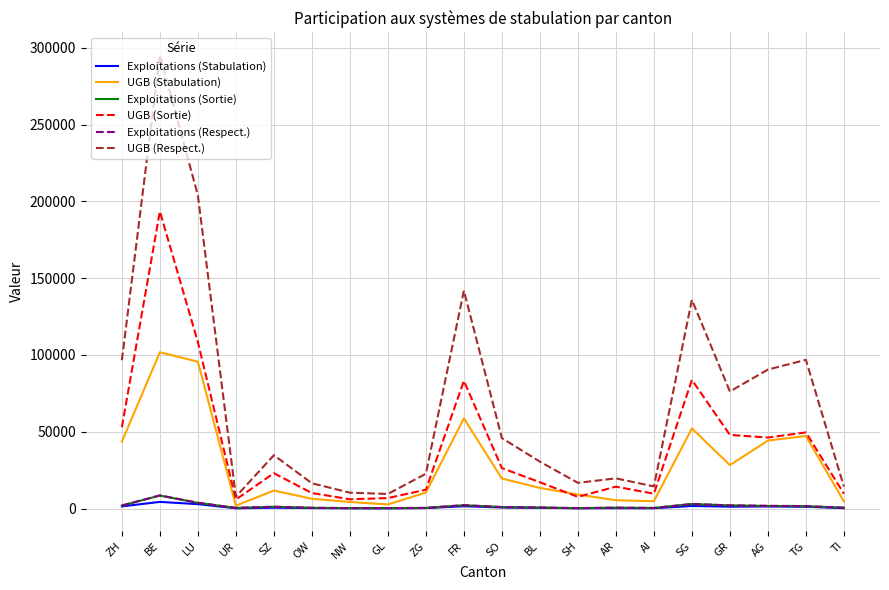

Where is the first local minimum for UGB (Sortie)?

UR